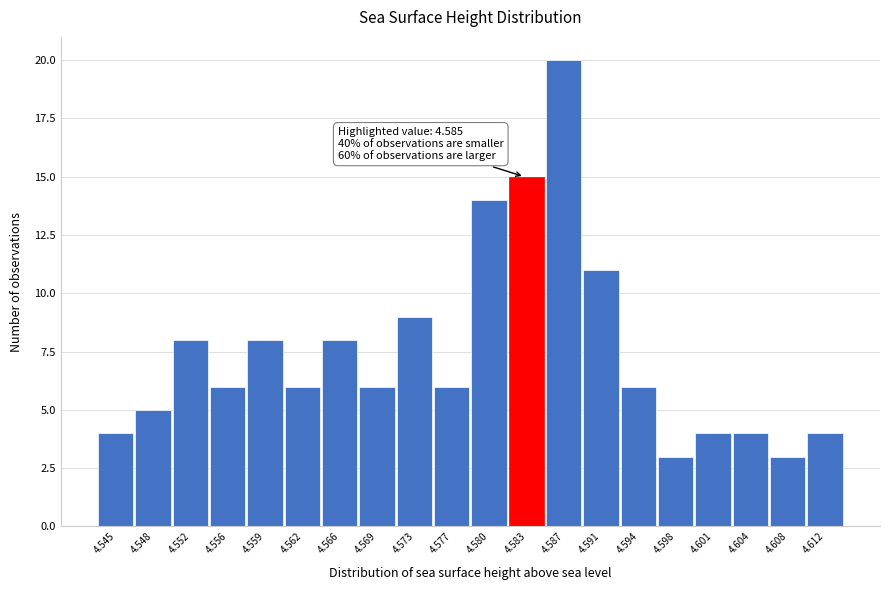

Reading left to right, list all the values displayed in this chart.

4	5	8	6	8	6	8	6	9	6	14	15	20	11	6	3	4	4	3	4